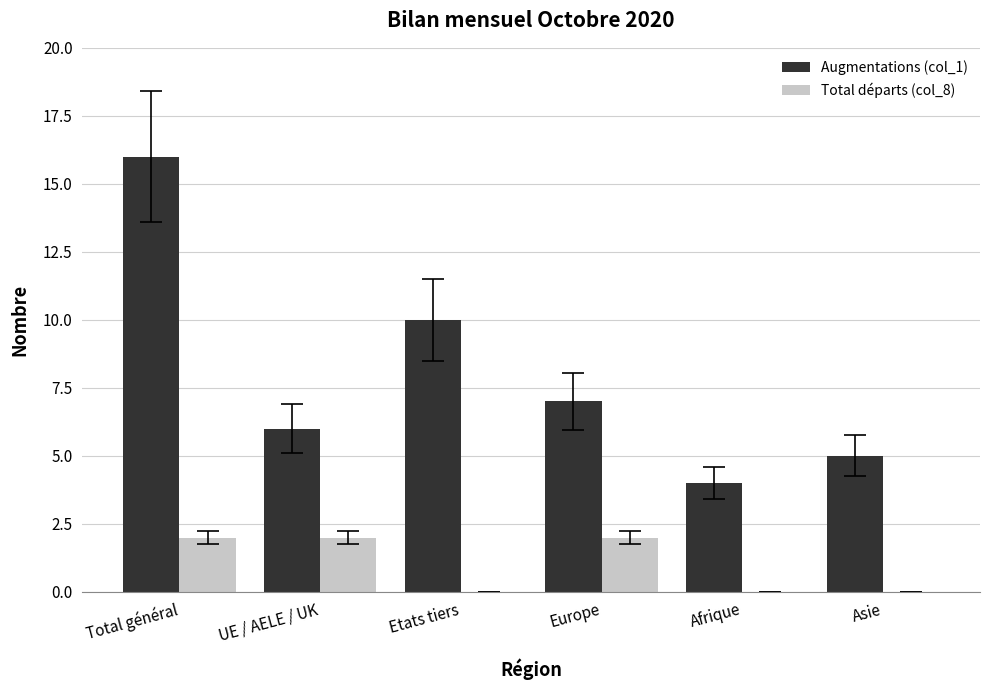

What is the spread (max minus min) of values at Total général?

14